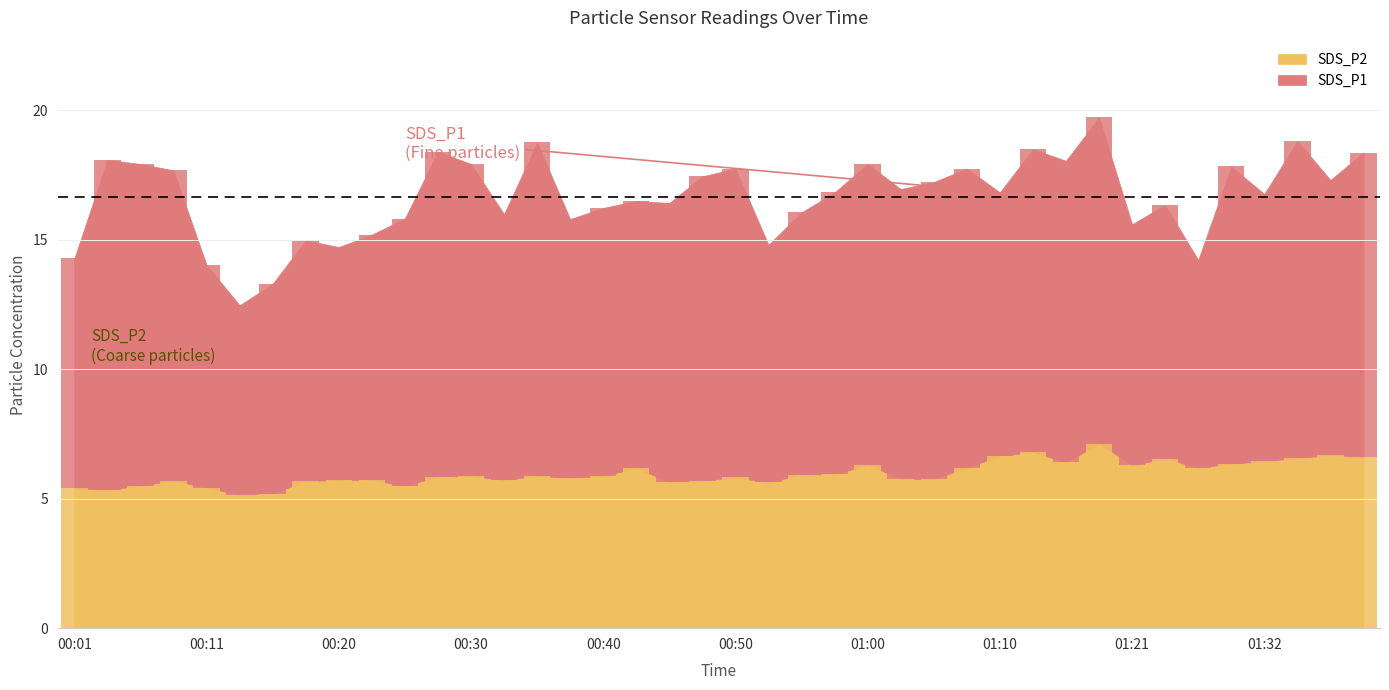

How many bars are there in total?

80